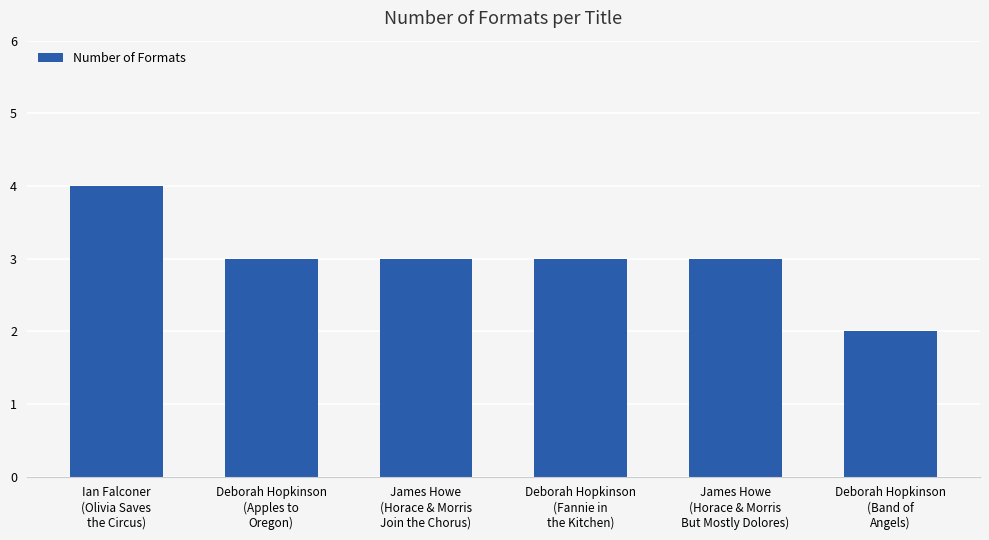

What is the maximum value shown in the chart?

4